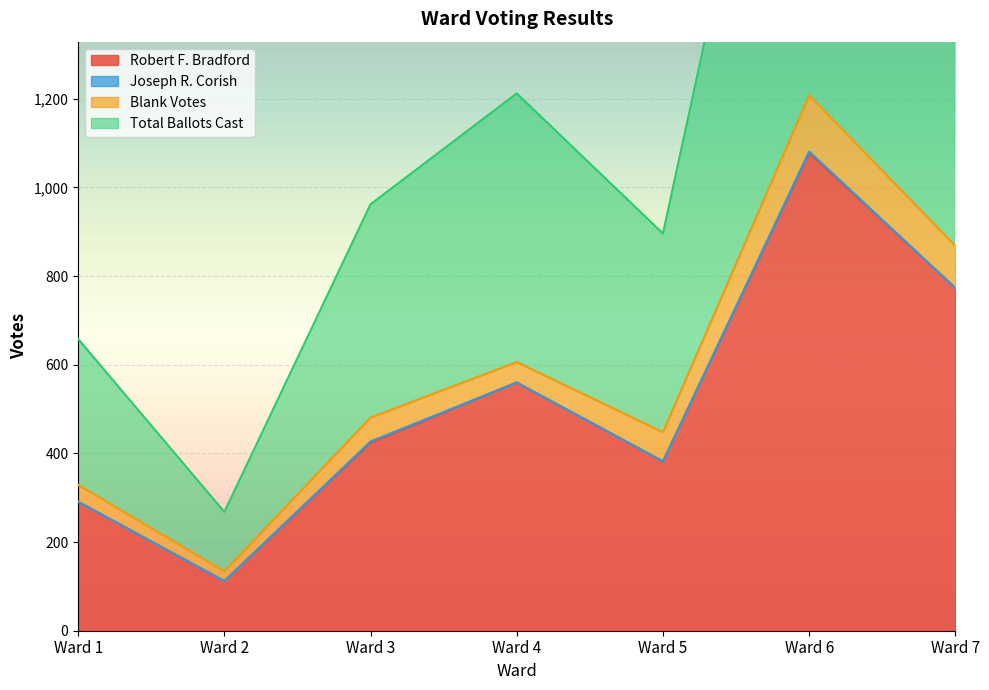

At which label does Robert F. Bradford reach its minimum?

Ward 2